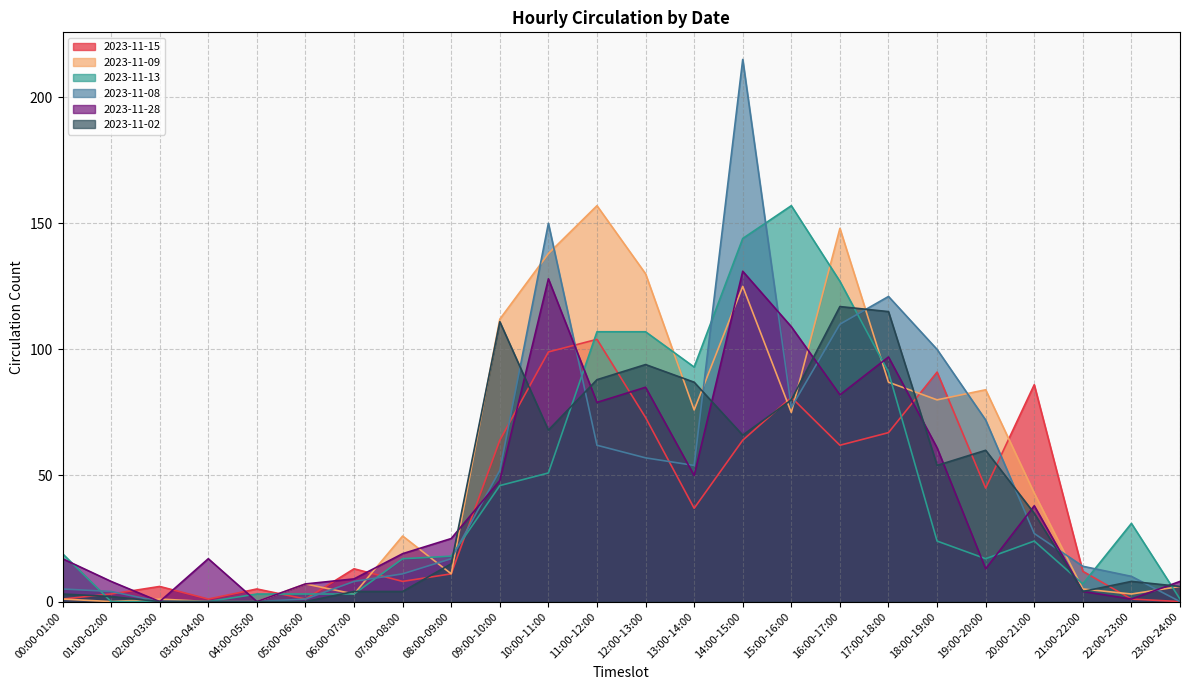

Which series has the widest spread of values?

2023-11-08